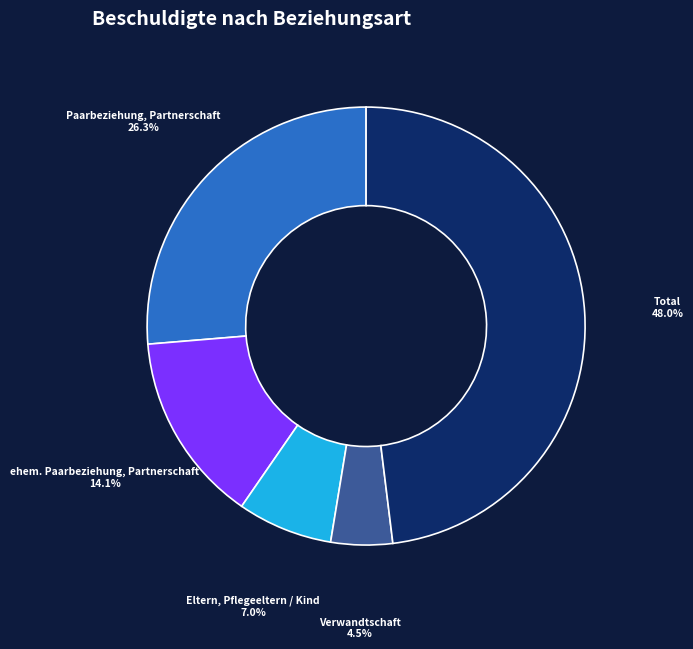

Is there any slice that represents more than half of the pie?

No